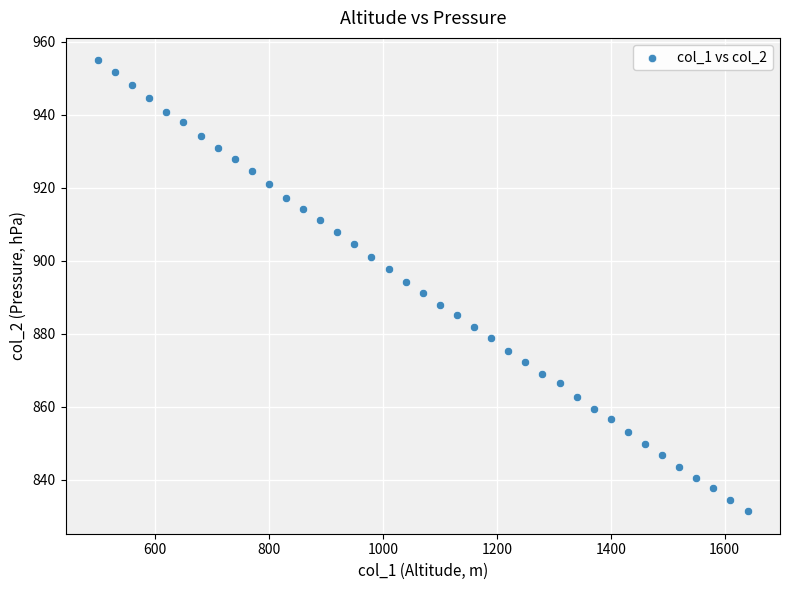

What is the range of X values (max minus min)?

1140.0